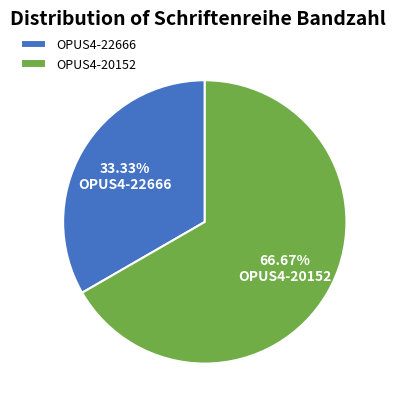

Rank the categories by value from highest to lowest.

OPUS4-20152, OPUS4-22666